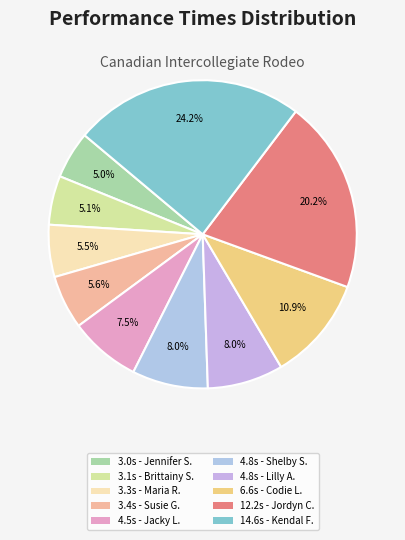

To the nearest percent, what is the difference between the largest and smallest slice percentages?

19%